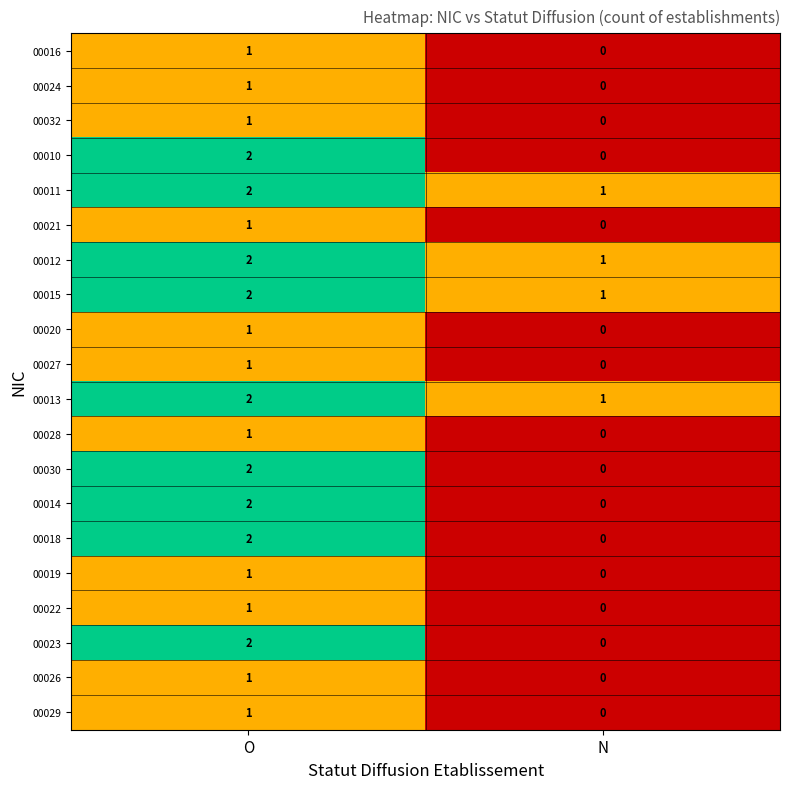

Which category has the highest value across all series?

O